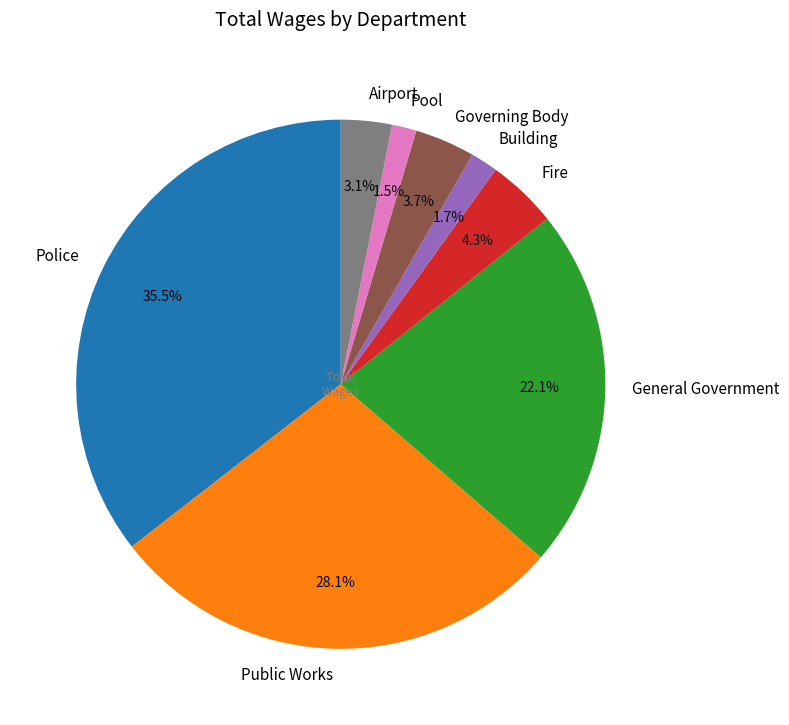

What percentage do General Government and Fire together represent?

26.4%